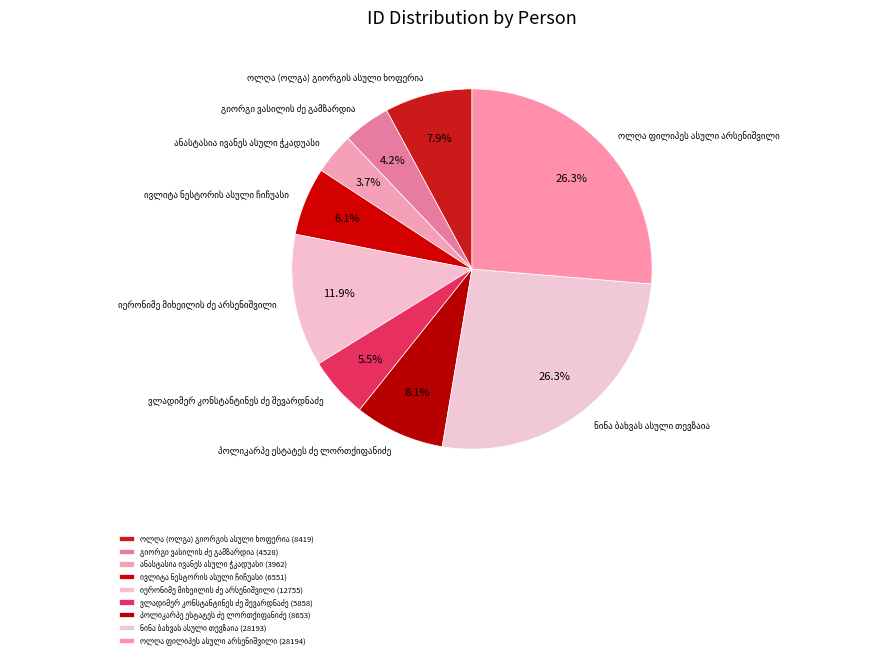

Is there any slice that represents more than half of the pie?

No